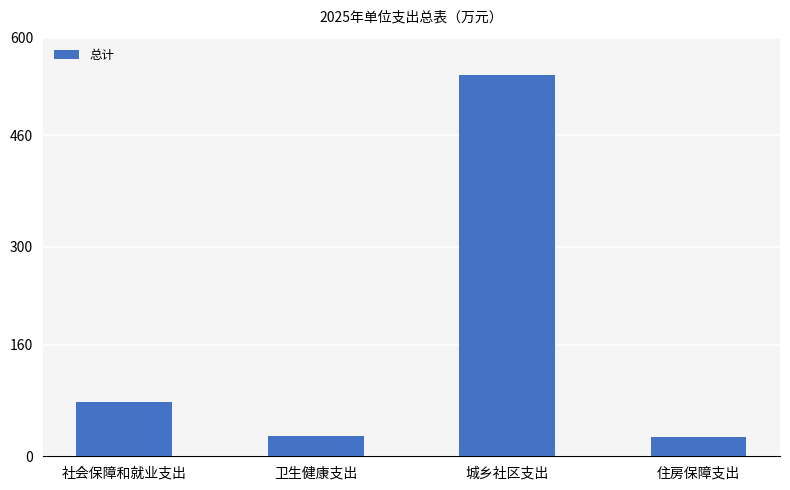

How many data points are above 78?

2